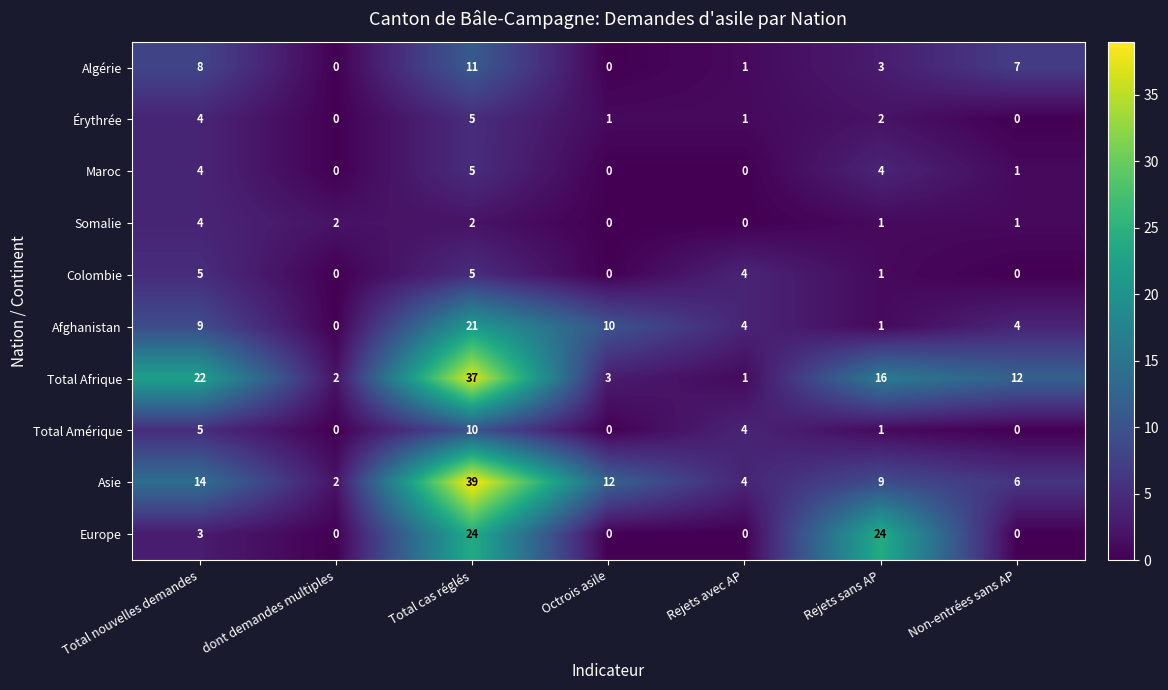

How many data points does each series have?

7